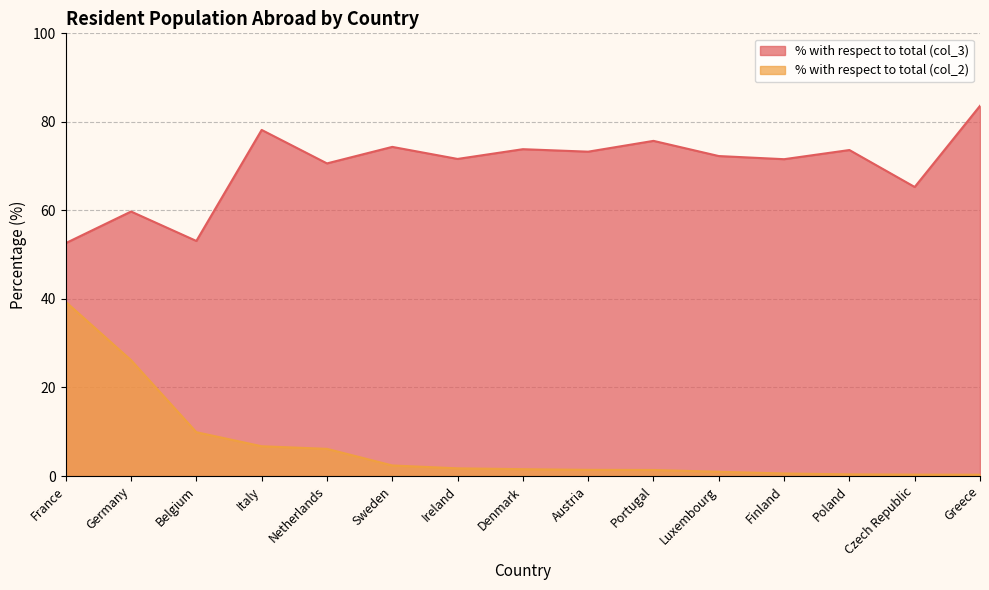

What is the label of the 11th point from the left?

Luxembourg